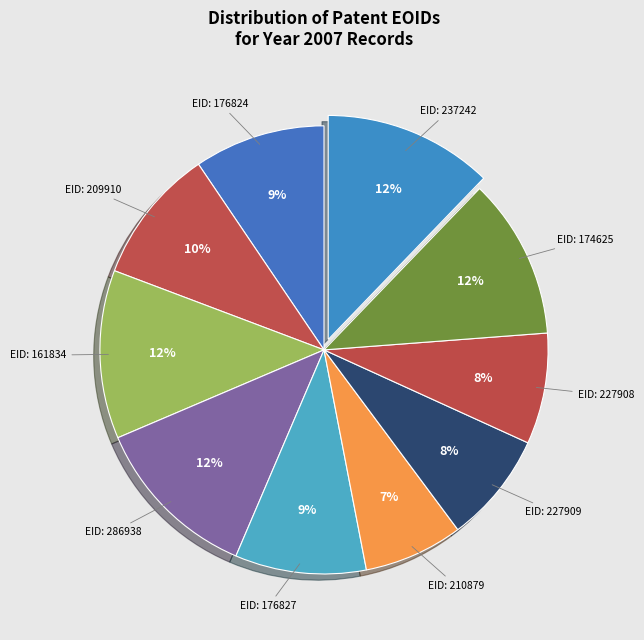

Count the number of slices in the pie.

10